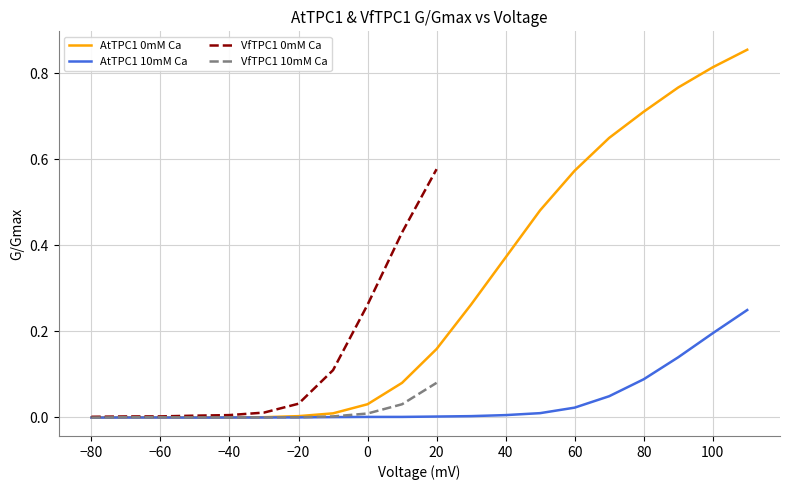

What value does the AtTPC1 0mM Ca mean series have at 80?

0.7